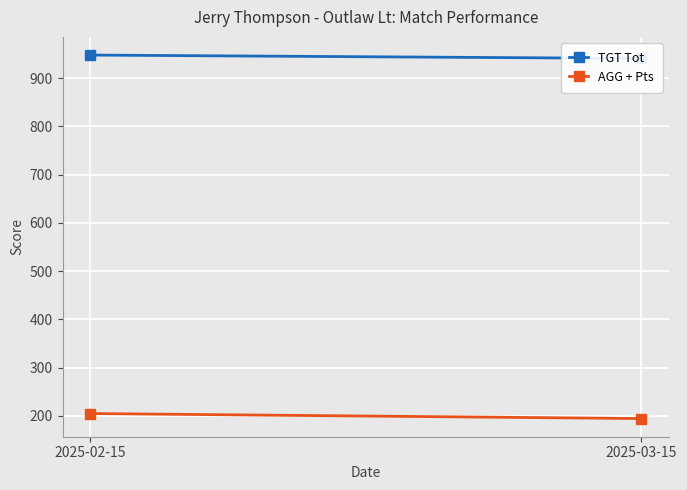

What is the difference between the maximum and minimum values in the TGT Tot series?

7.0